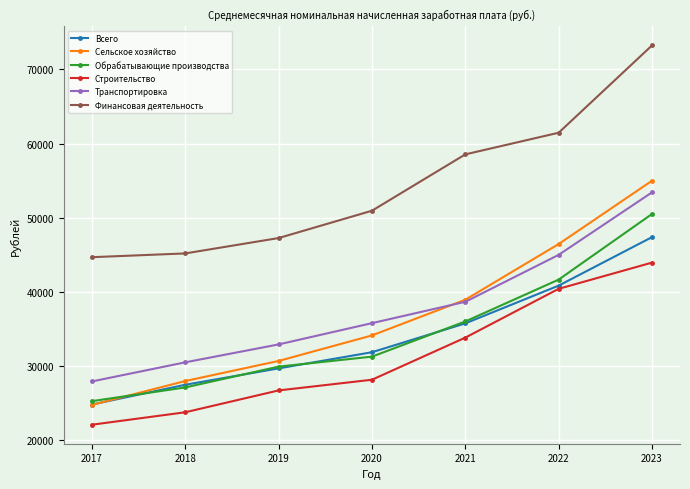

Which series has the largest range (max minus min)?

Сельское хозяйство